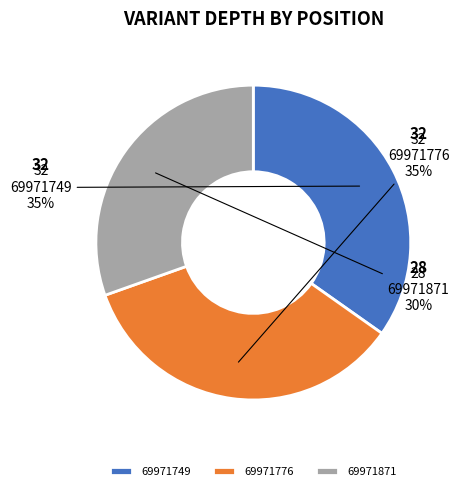

Is the sum of 69971776 and 69971749 greater than half?

Yes